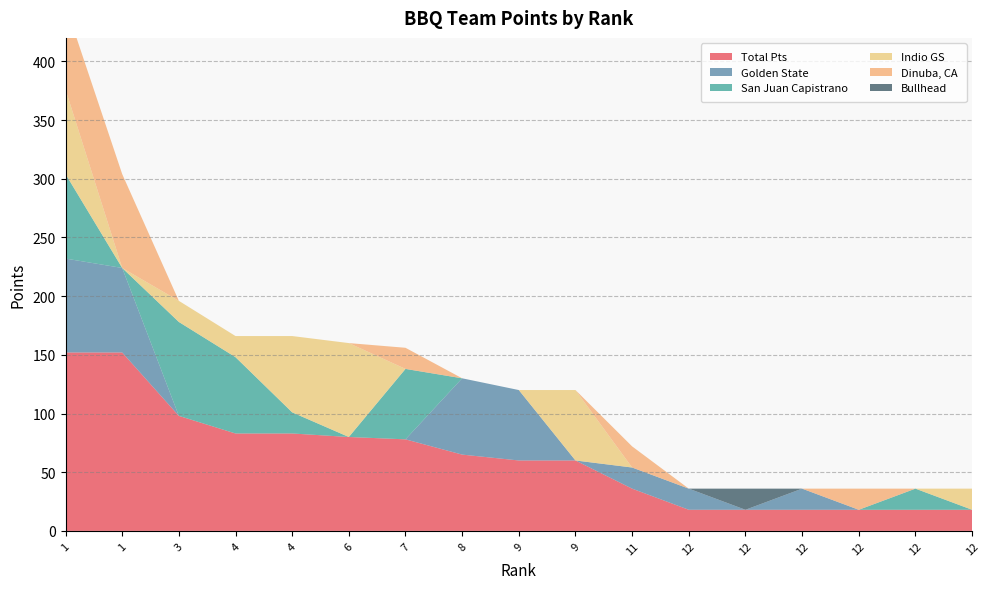

Reading left to right, transcribe all the data shown in this chart.

Total Pts: 152	152	98	83	83	80	78	65	60	60	36	18	18	18	18	18	18
Golden State: 80	72	0	0	0	0	0	65	60	0	18	18	0	18	0	0	0
San Juan Capistrano: 72	0	80	65	18	0	60	0	0	0	0	0	0	0	0	18	0
Indio GS: 72	0	18	18	65	80	0	0	0	60	0	0	0	0	0	0	18
Dinuba, CA: 72	80	0	0	0	0	18	0	0	0	18	0	0	0	18	0	0
Bullhead: 0	0	0	0	0	0	0	0	0	0	0	0	18	0	0	0	0